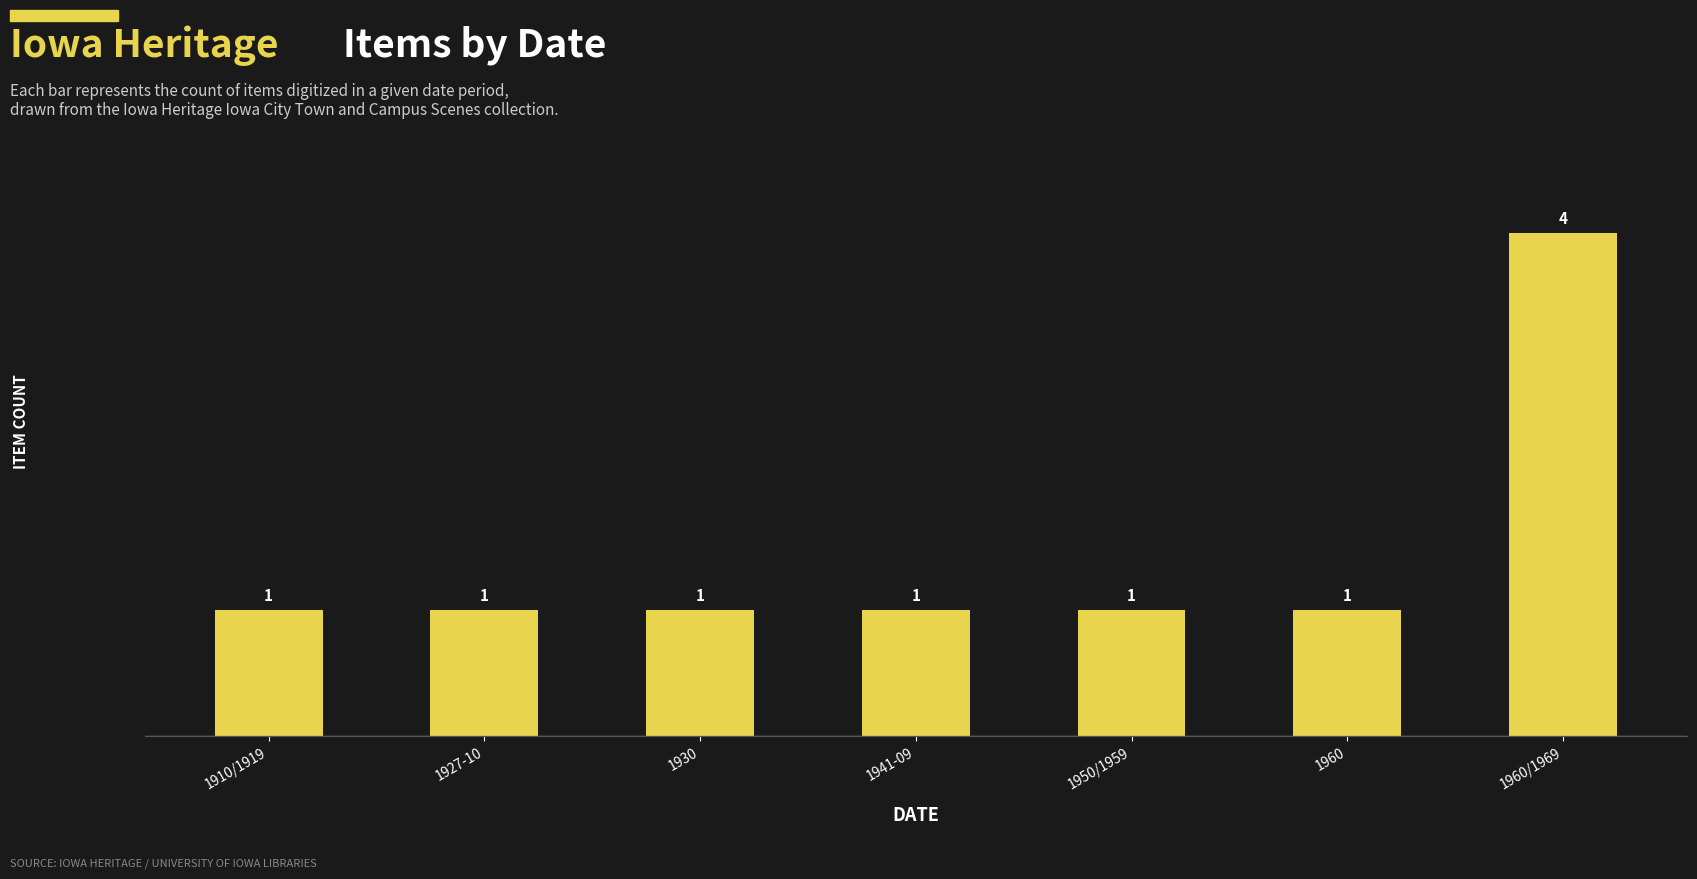

What is the minimum value shown in the chart?

1